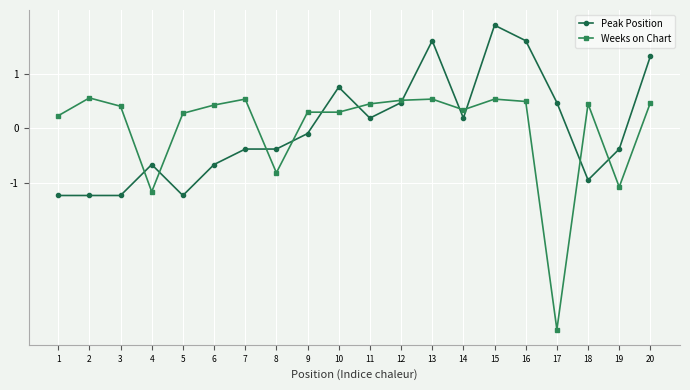

Is it true that Peak Position equals -0.7 at 6?

True